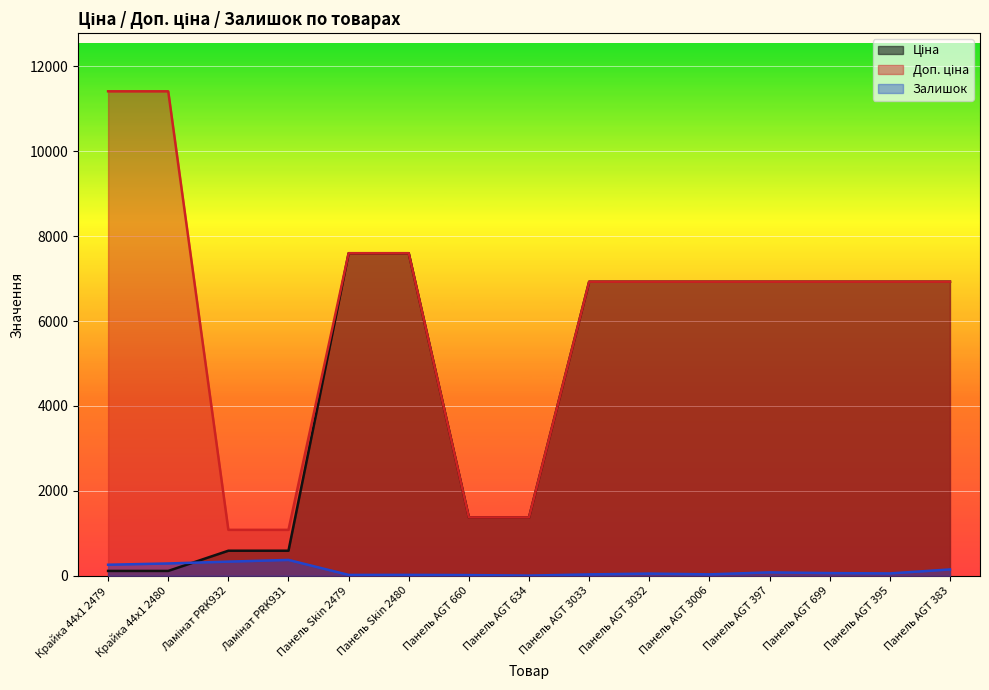

The value of Доп. ціна at Панель AGT 634 is 1375.0. True or false?

True